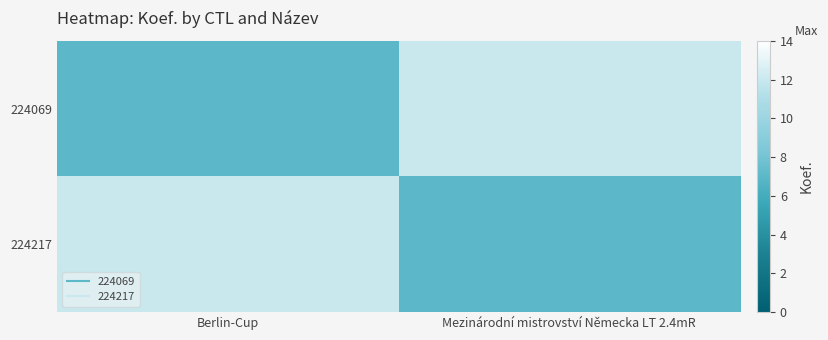

Rank the series at Berlin-Cup from highest to lowest value.

224217, 224069